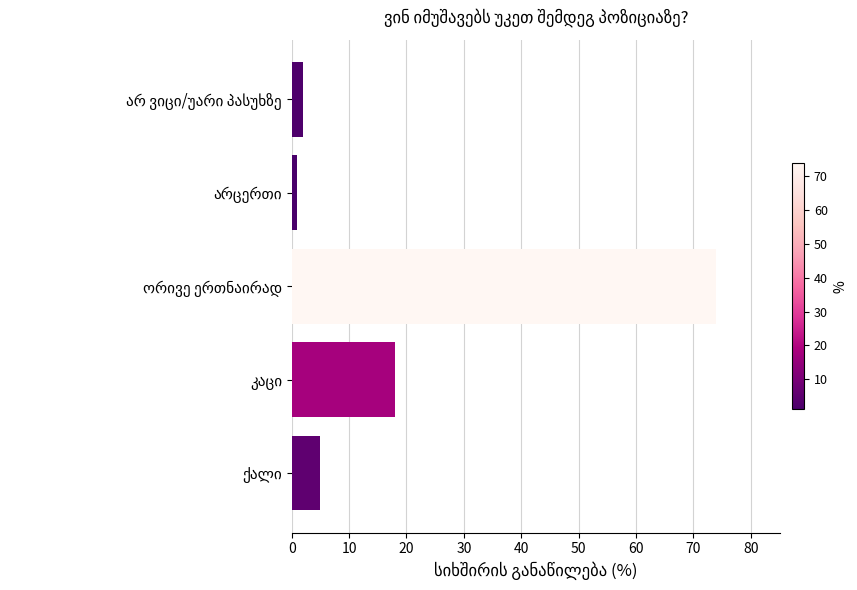

Reading bottom to top, transcribe all the data shown in this chart.

5	18	74	1	2